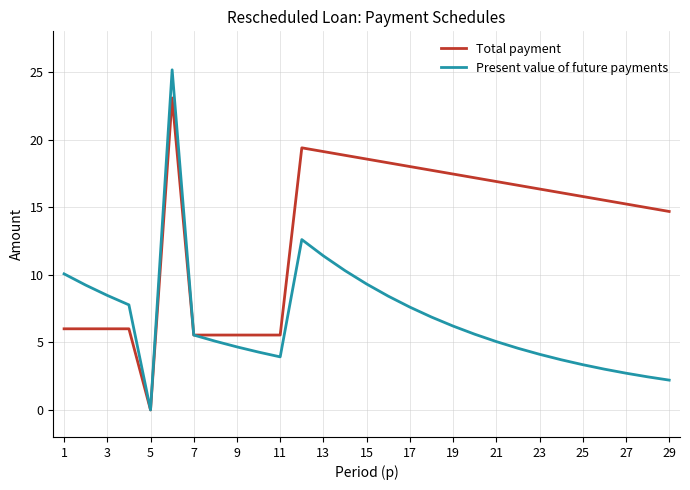

What is the greatest value displayed?

25.2